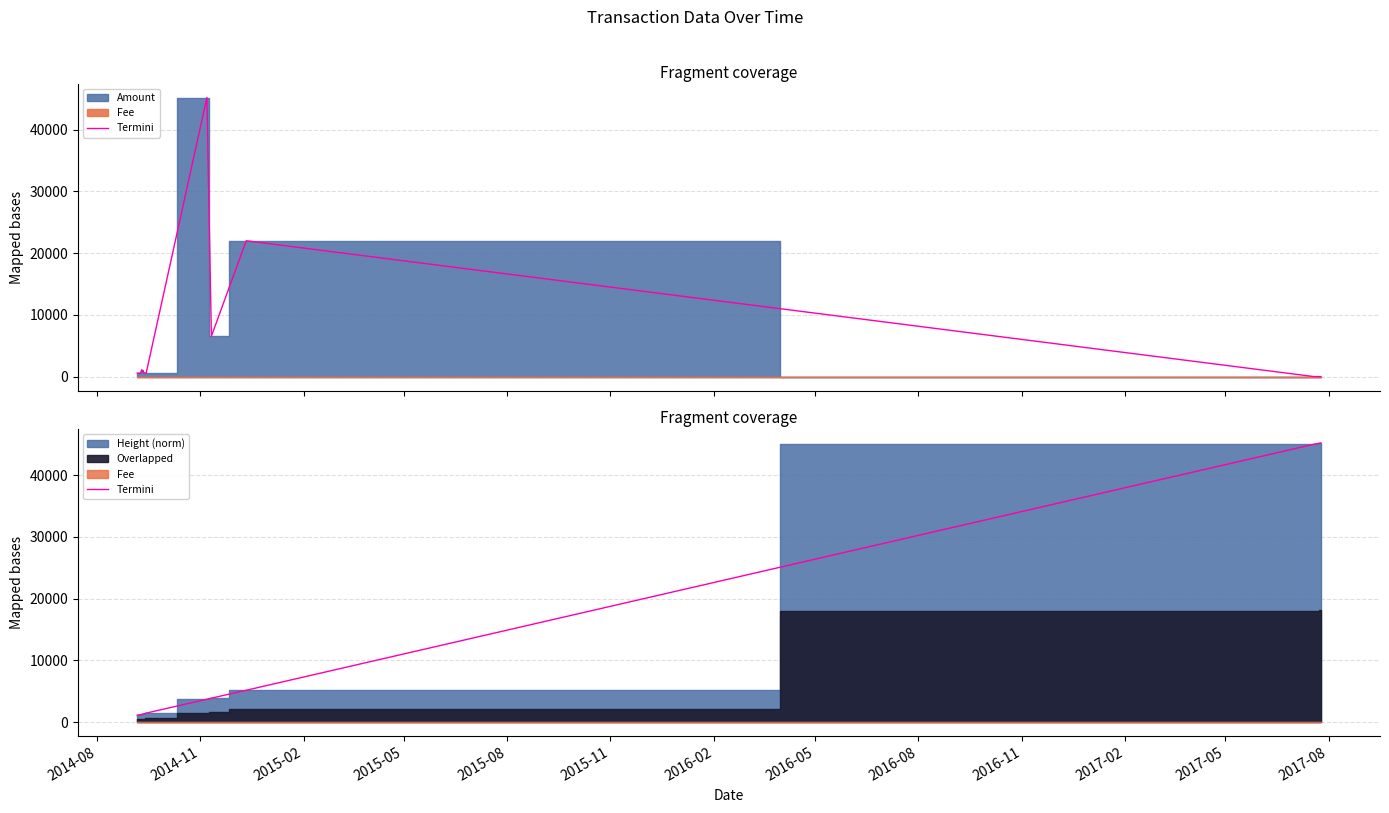

How many values exceed 5145?

7